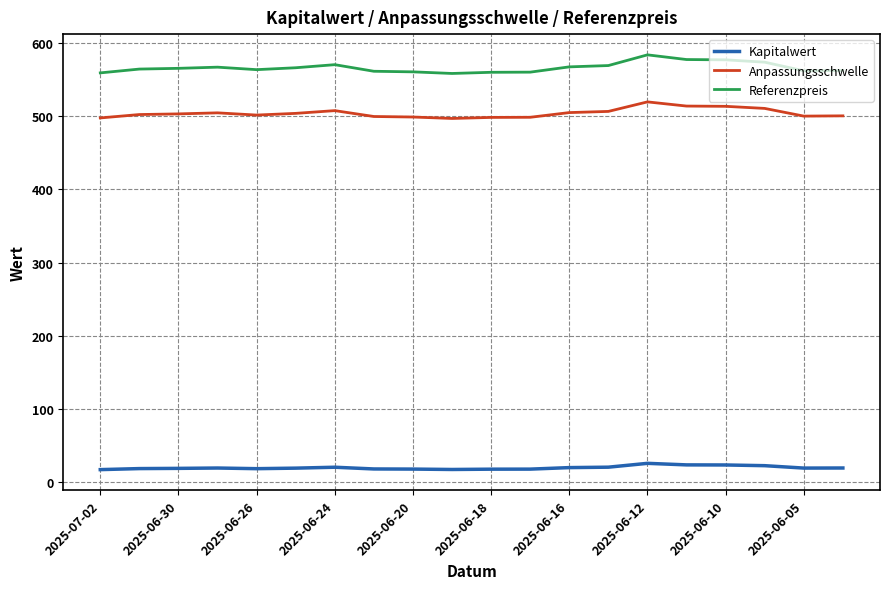

What is the maximum value for Referenzpreis?

583.4